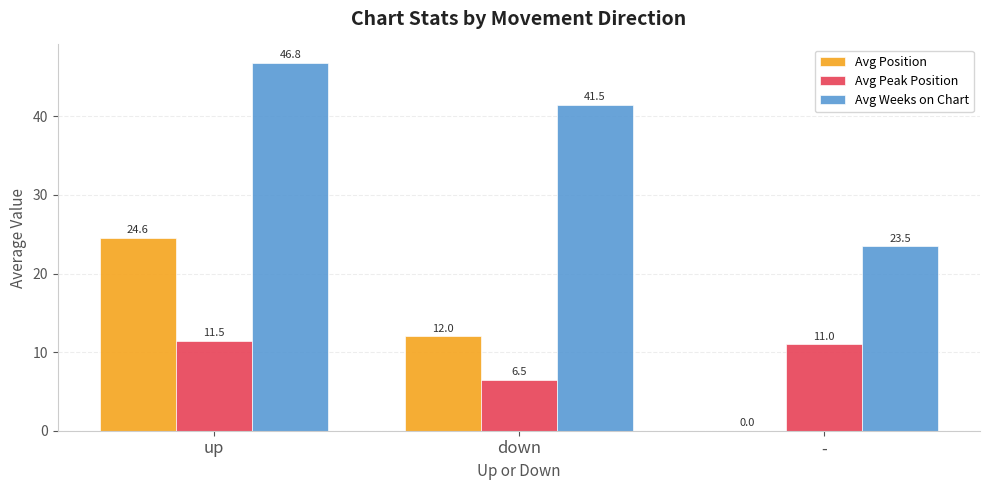

Is the value of Avg Peak Position at up greater than the value of Avg Weeks on Chart at down?

No